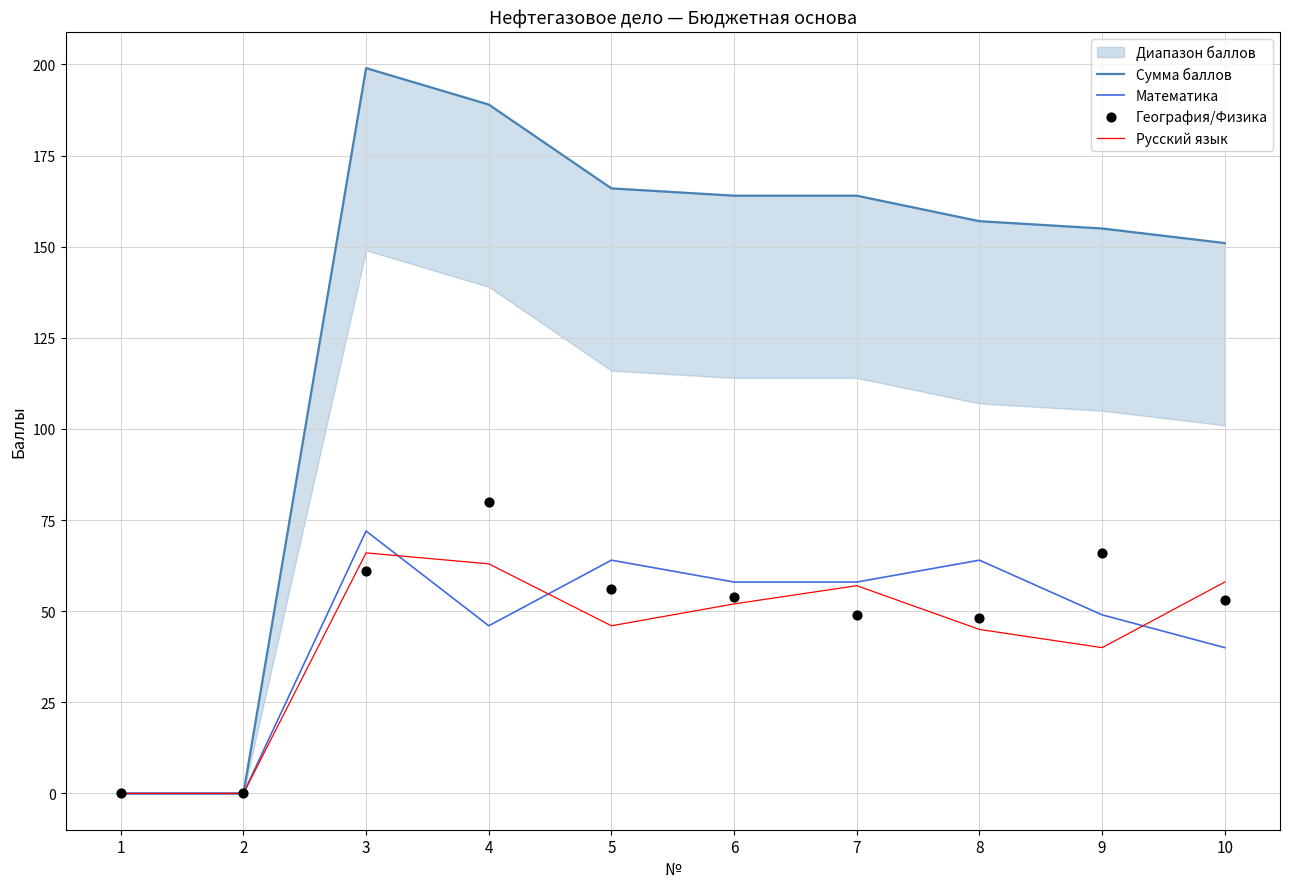

What is the total value across all series at 3?

398